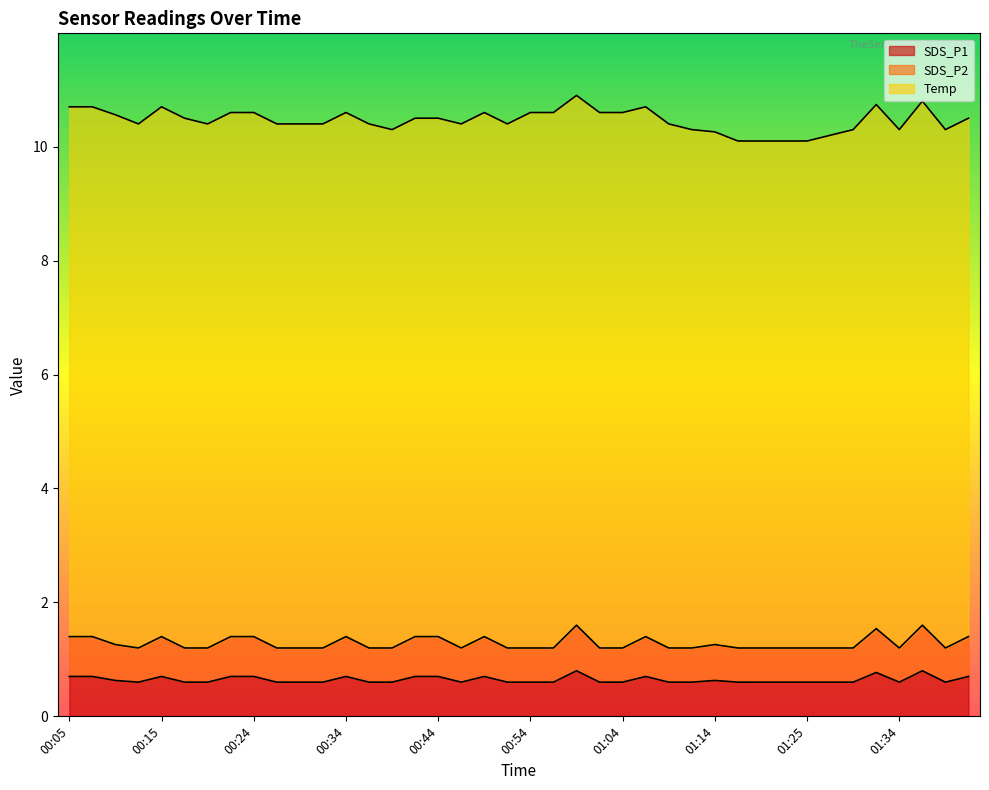

How many interior local valleys does the SDS_P1 series have?

4